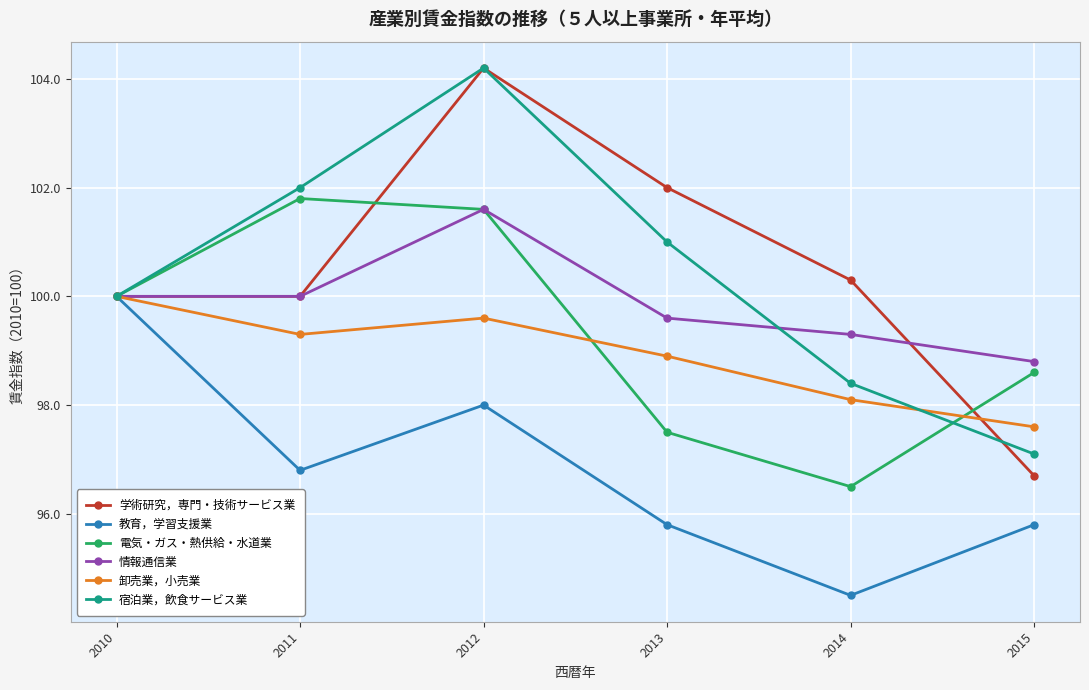

Rank the categories by 電気・ガス・熱供給・水道業 value from highest to lowest.

2011, 2012, 2010, 2015, 2013, 2014